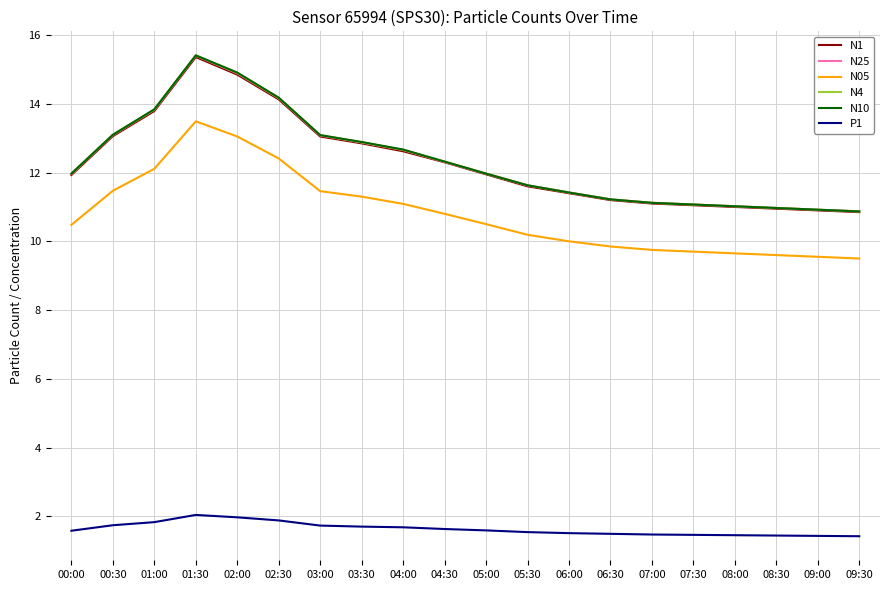

What is the spread (max minus min) of values at 07:30?

9.6